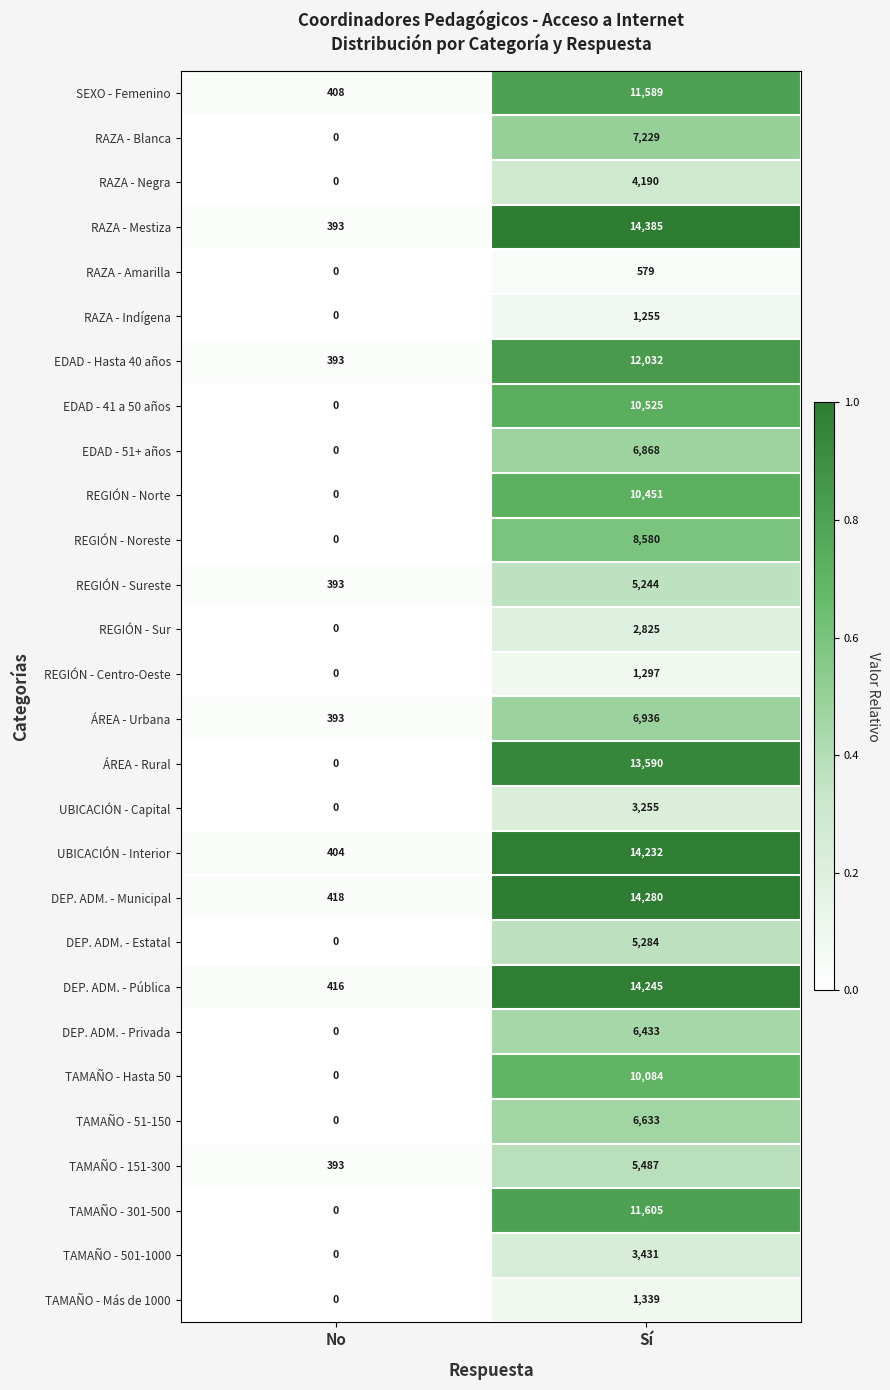

What is the maximum value shown in the chart?

14385